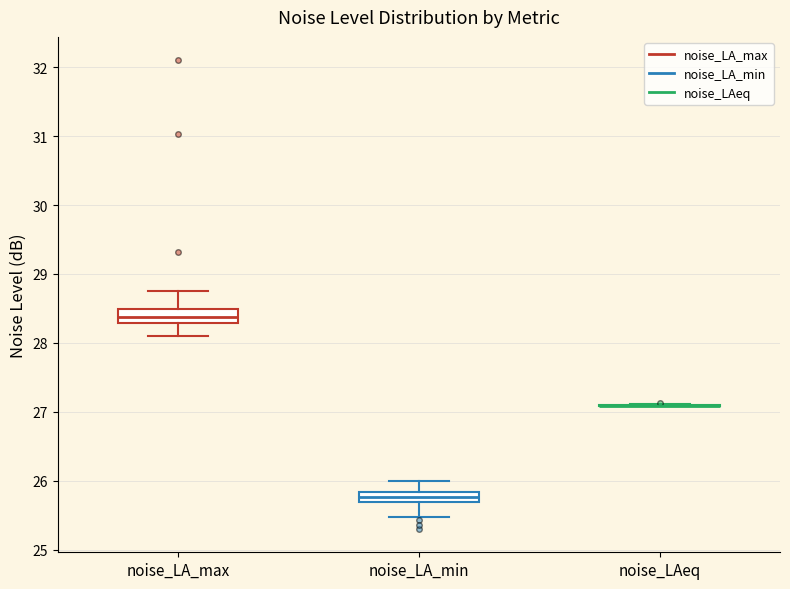

Where is the upper edge of the box for noise_LA_max on the y-axis? The values are not printed on the chart, so give them approximately, as read against the axis.

28.5